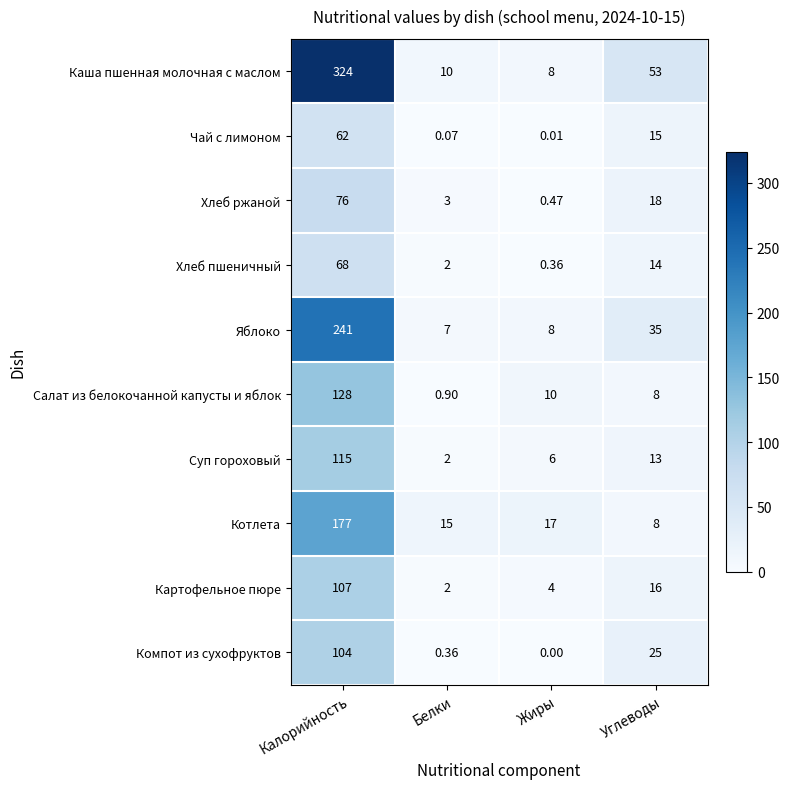

Is the value of Котлета at Жиры greater than the value of Яблоко at Калорийность?

No